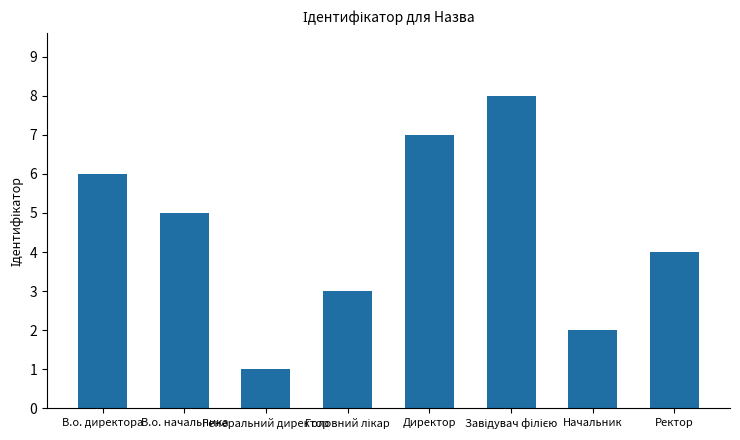

How many bars are there in total?

8